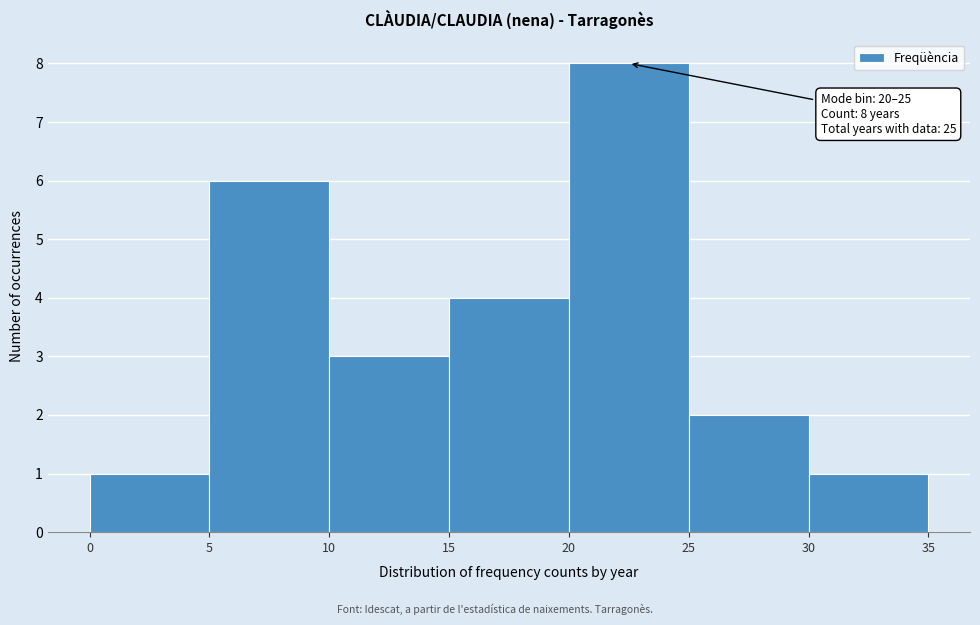

Over which range of the x-axis is the bar tallest?

20 to 25